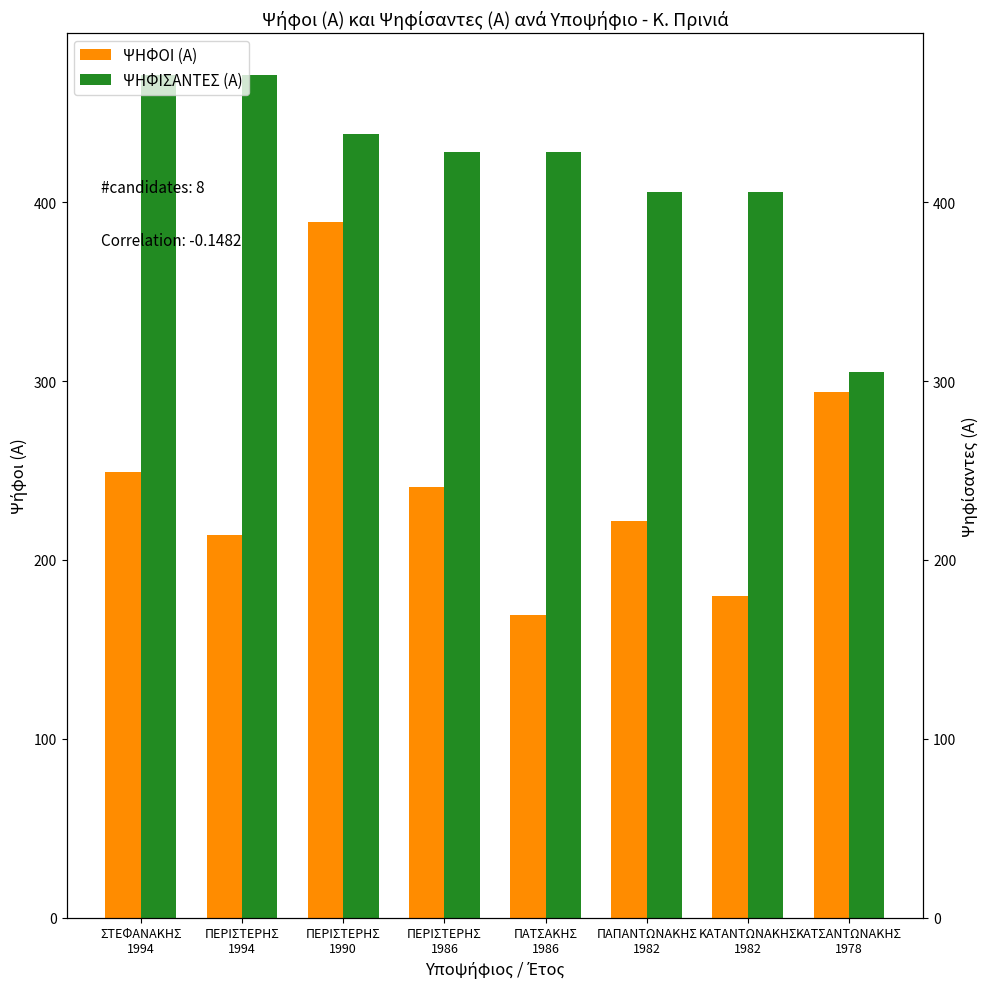

Count the ΨΗΦΙΣΑΝΤΕΣ (Α) values in the range 406 to 471.

7